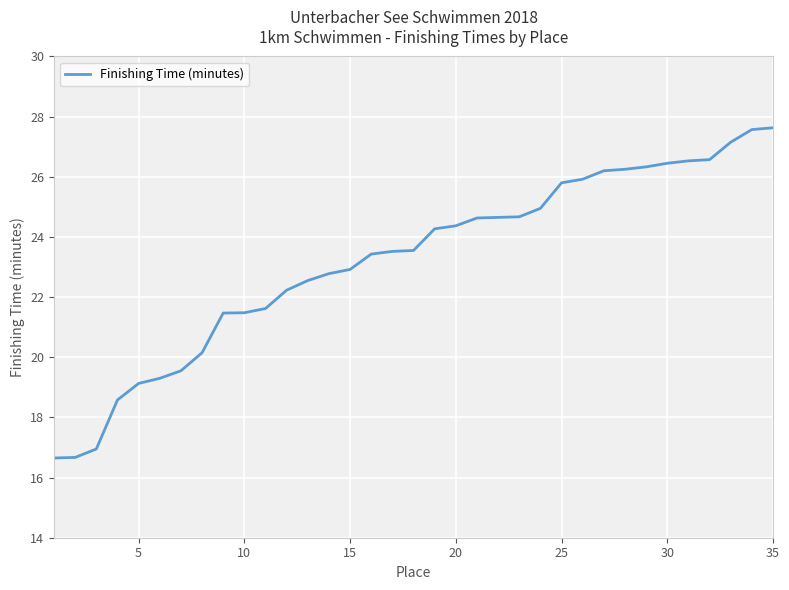

What is the maximum value shown in the chart?

27.6